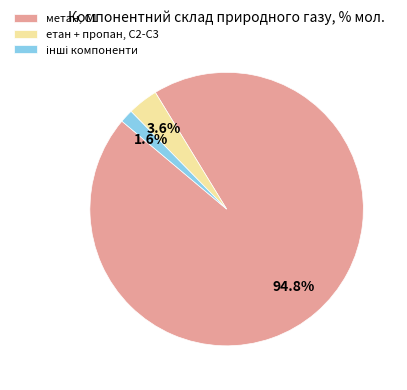

What is the majority slice?

метан, С1